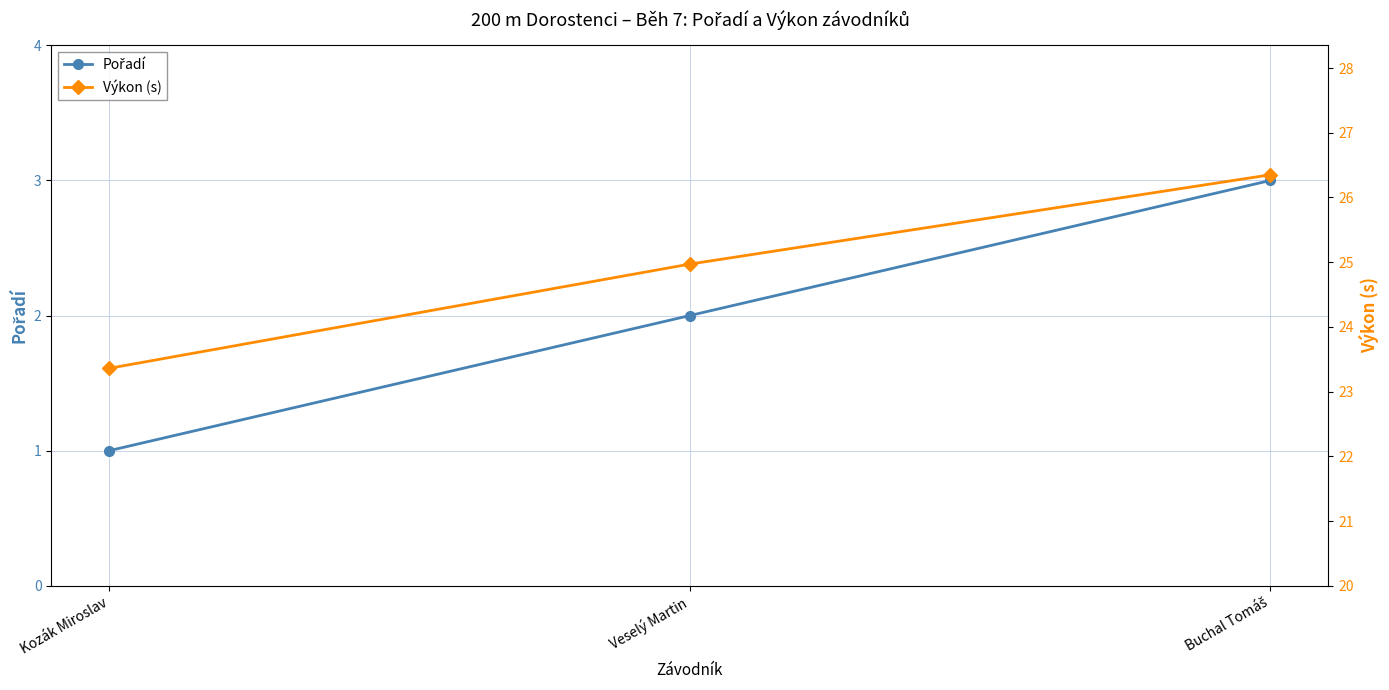

Which has a higher value, Kozák Miroslav or Buchal Tomáš?

Buchal Tomáš